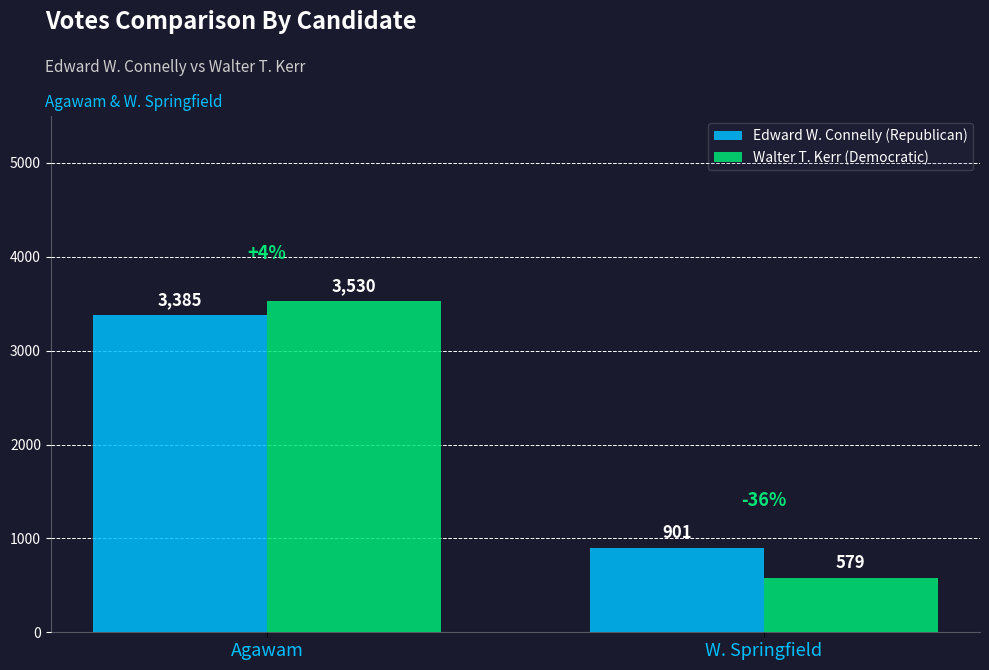

Rank the categories by Walter T. Kerr (Democratic) value from lowest to highest.

W. Springfield, Agawam